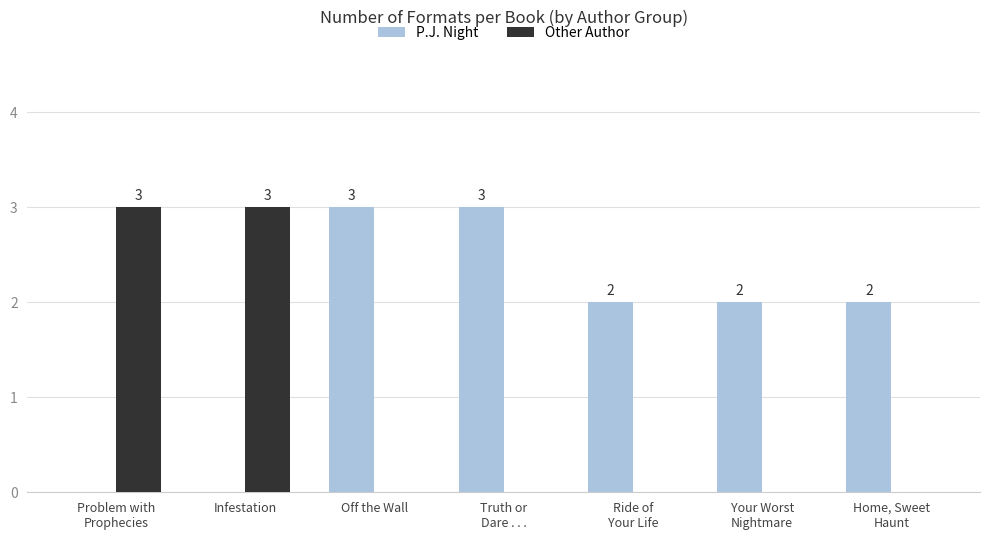

The value of P.J. Night at Off the Wall is 2. True or false?

False